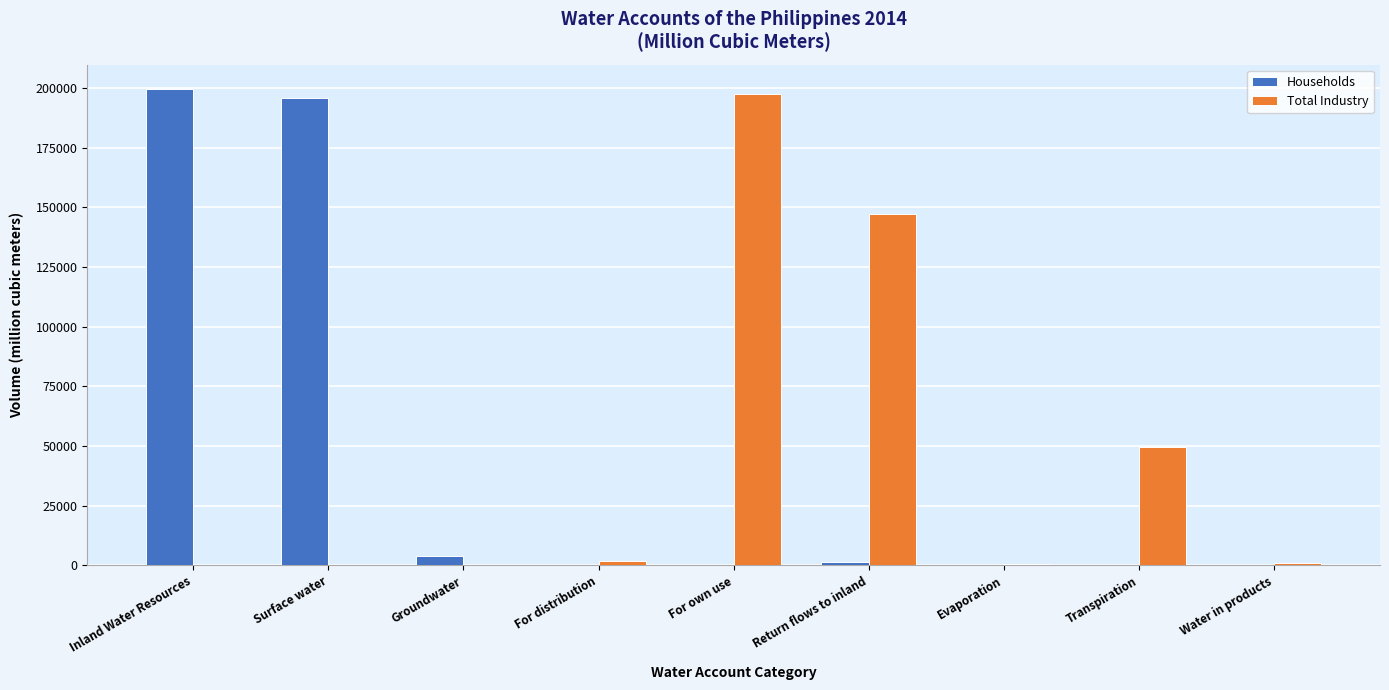

Is the value of Total Industry at Return flows to inland greater than the value of Households at Surface water?

No